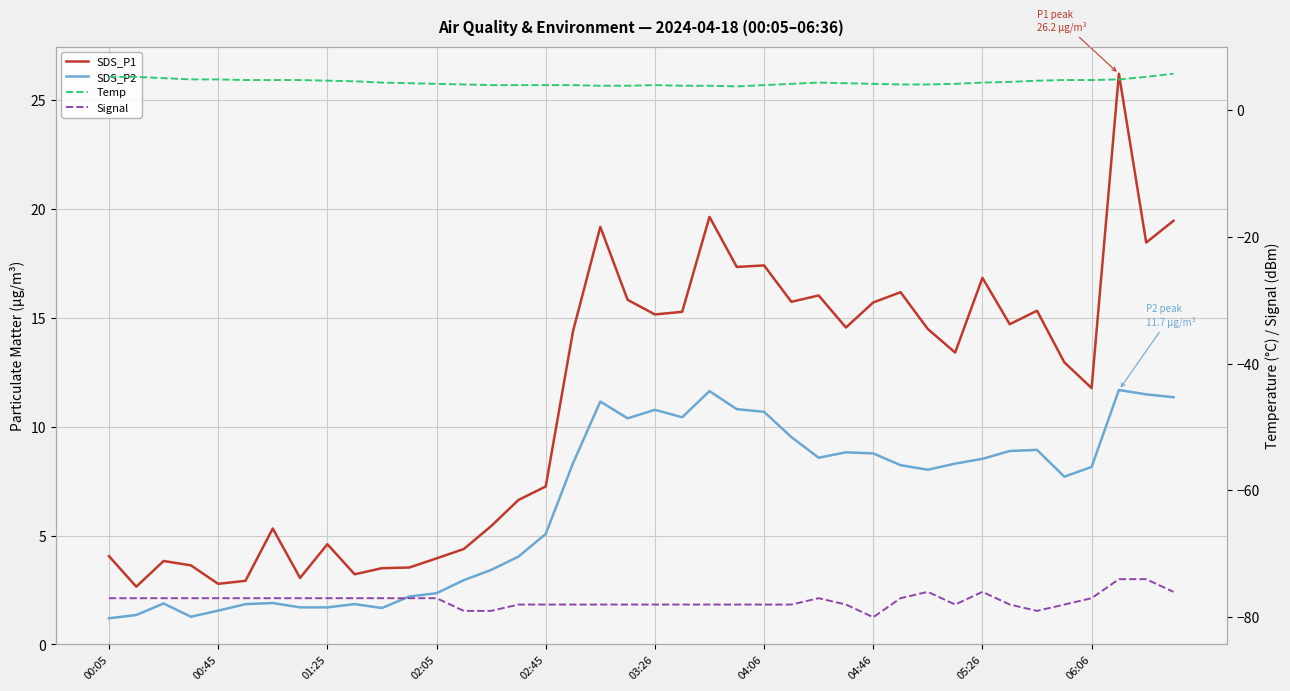

True or false: SDS_P2 has more than 1 interior local peaks.

True